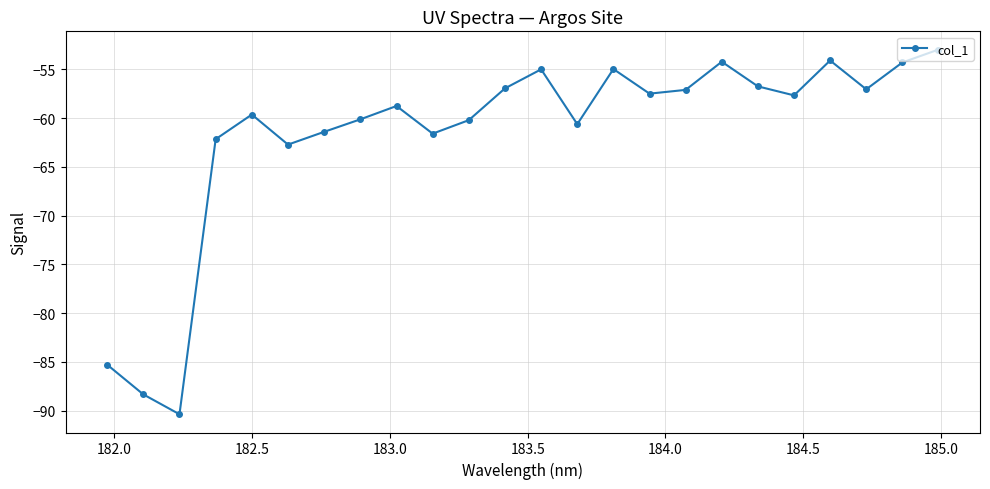

What is the average value?

-61.7